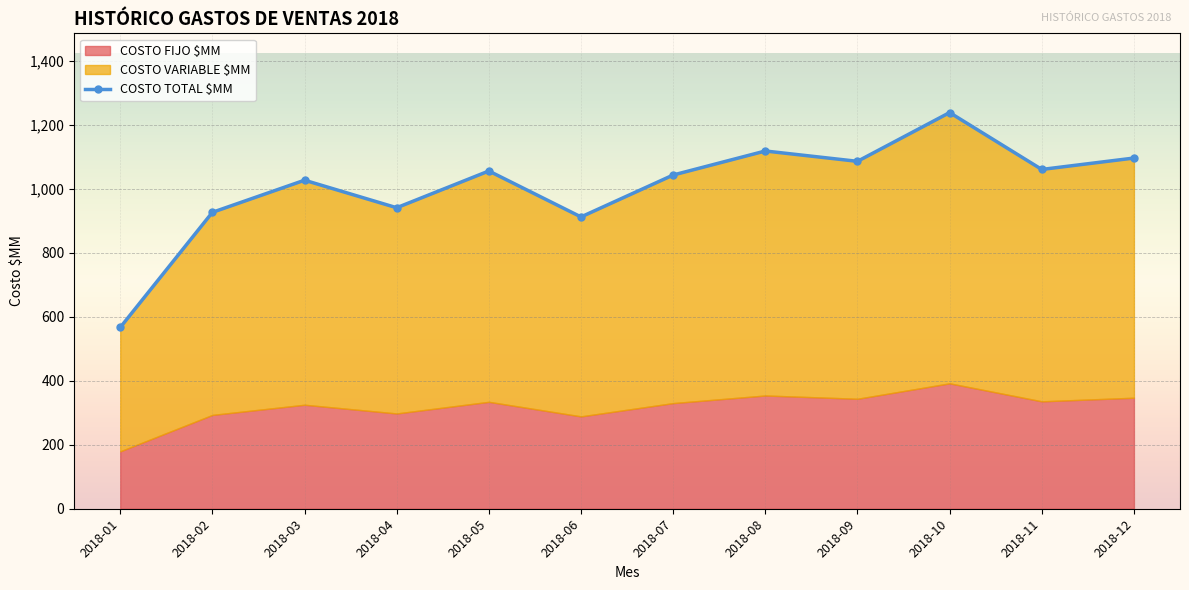

What is the approximate value at 2018-10?

1237.4